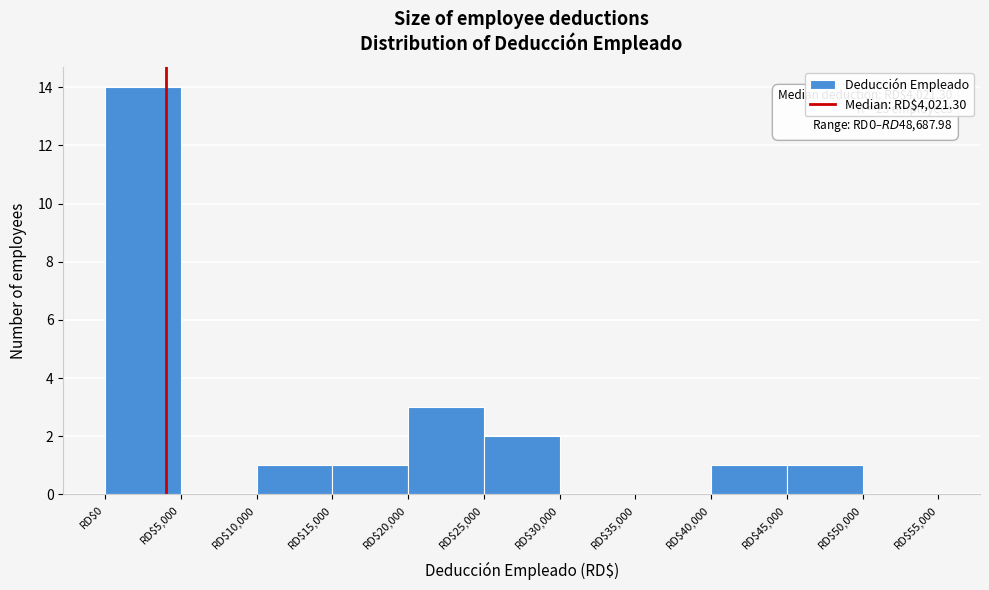

Over which range of the x-axis is the bar tallest?

0 to 5000